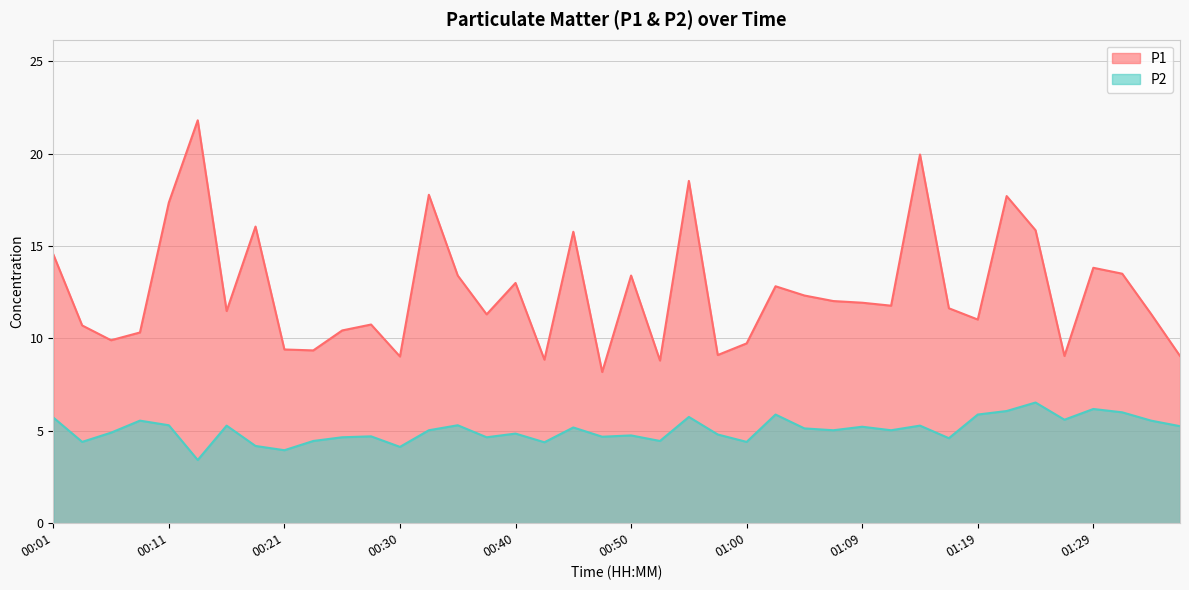

What is the total value across all series at 00:04?

15.1